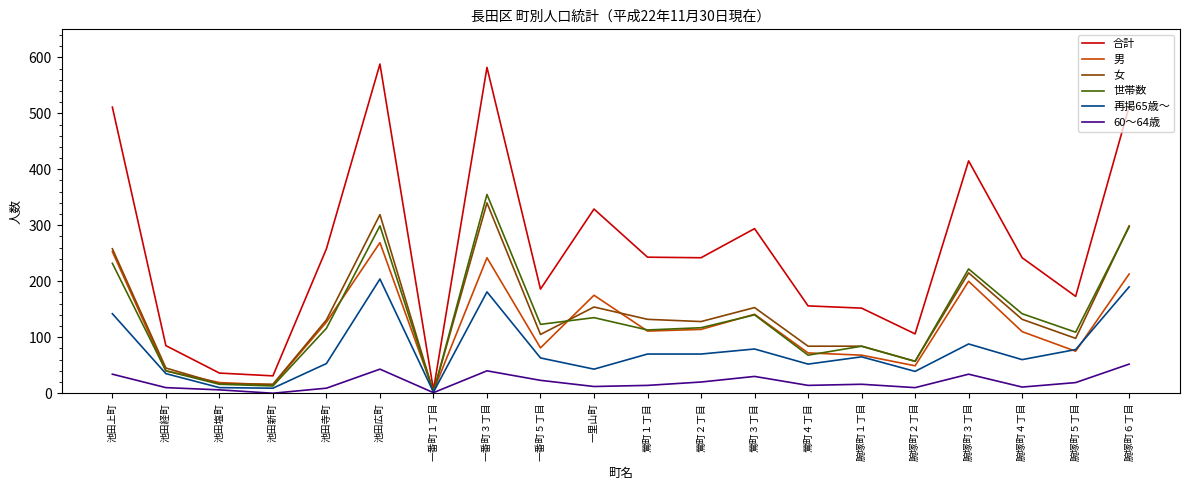

True or false: 合計 has a value of 220 at 池田上町.

False